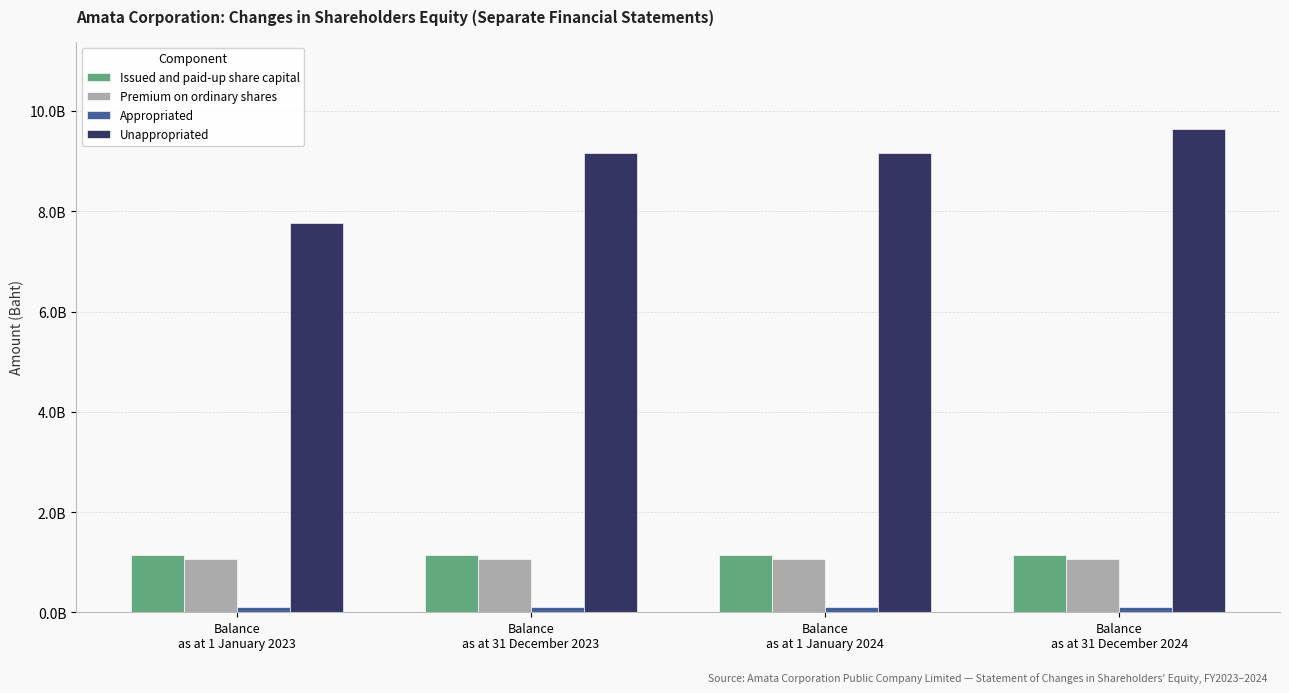

Is it true that Unappropriated equals 7770808501 at Balance
as at 1 January 2023?

True